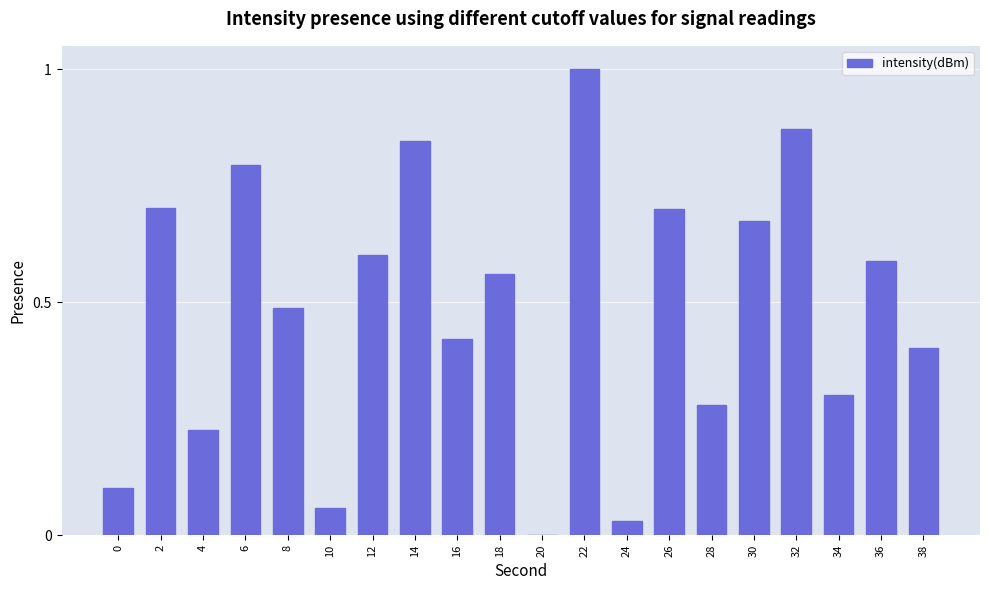

The value at 36 is 0.3. True or false?

False